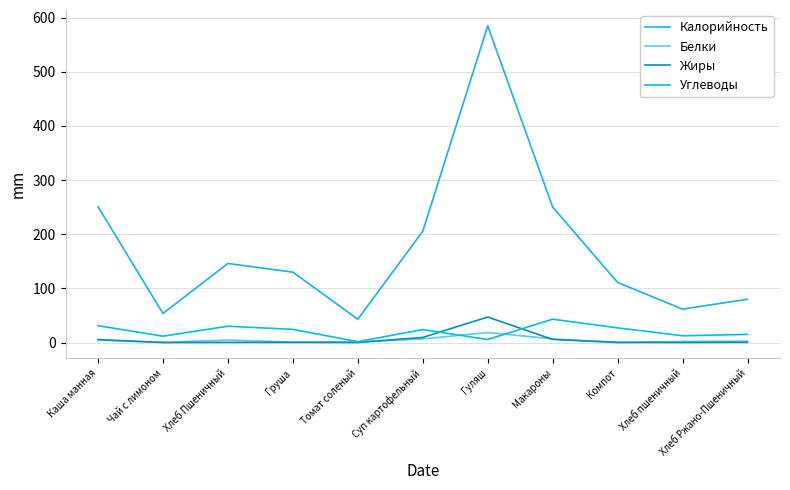

True or false: Углеводы and Калорийность cross at least once.

False